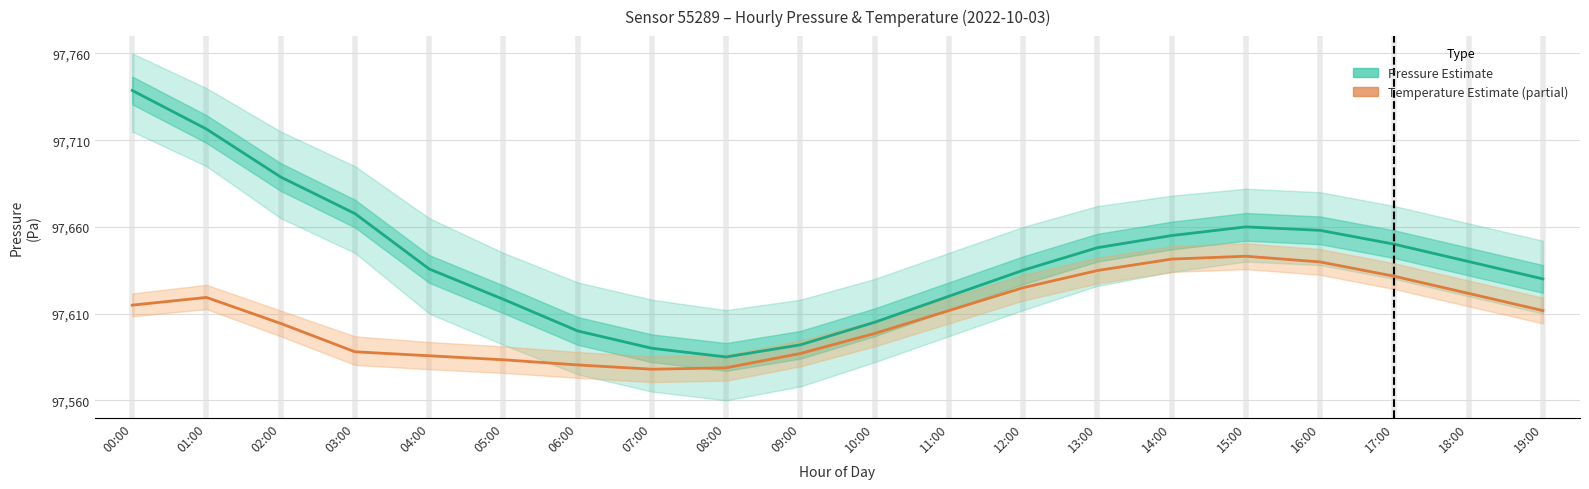

True or false: Temperature estimate (partial) has a value of 97588.0 at 03:00.

True